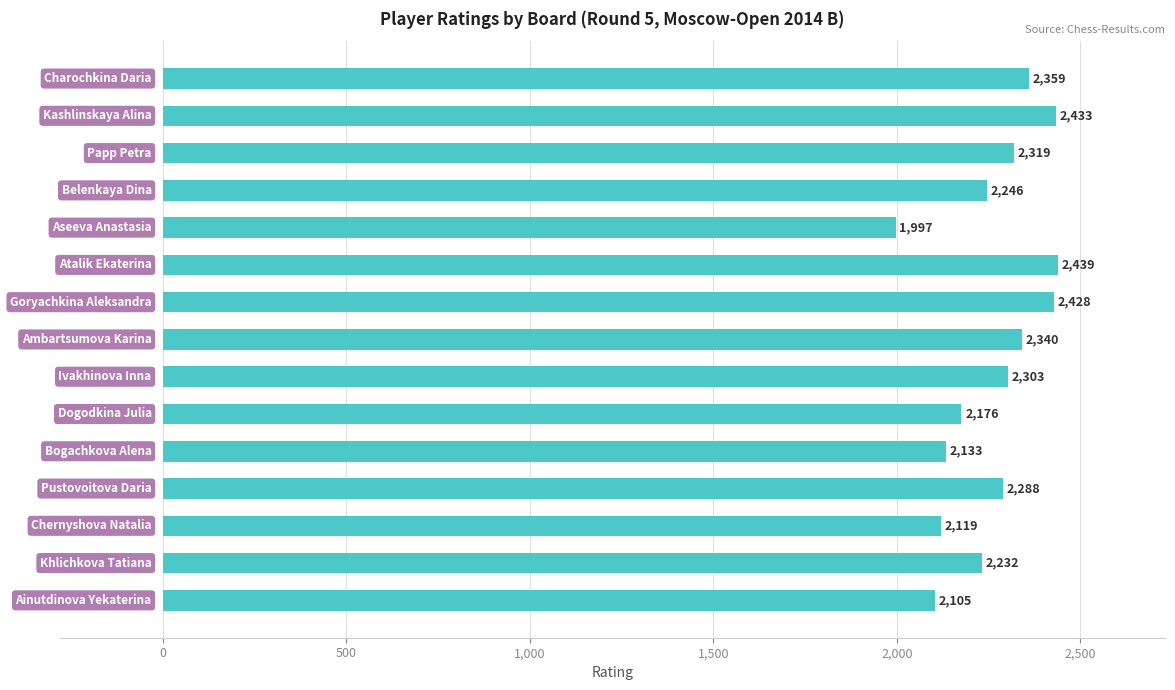

What is the value of the 5th bar from the top?

1997